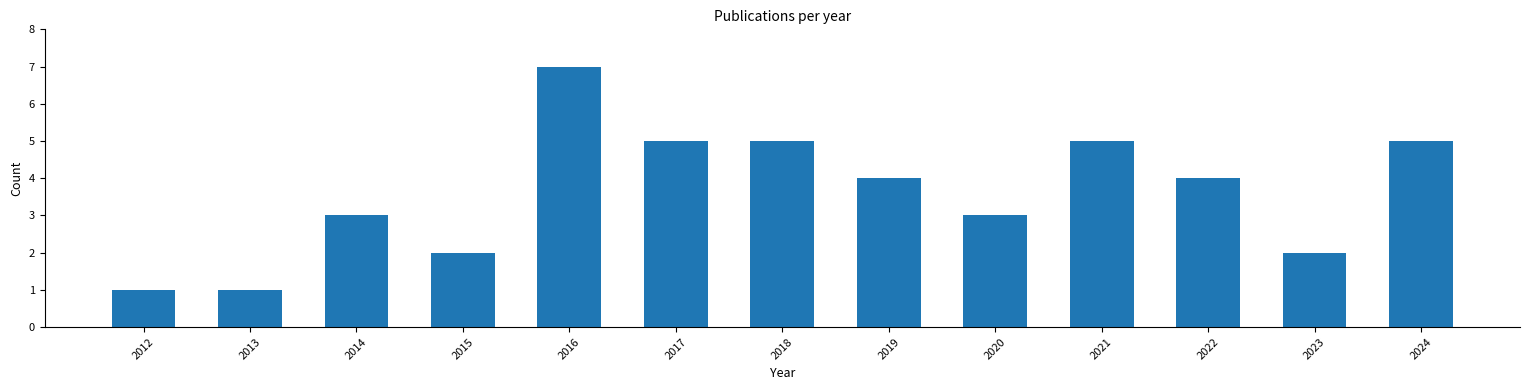

Are the bars grouped side by side (vs. stacked)?

No